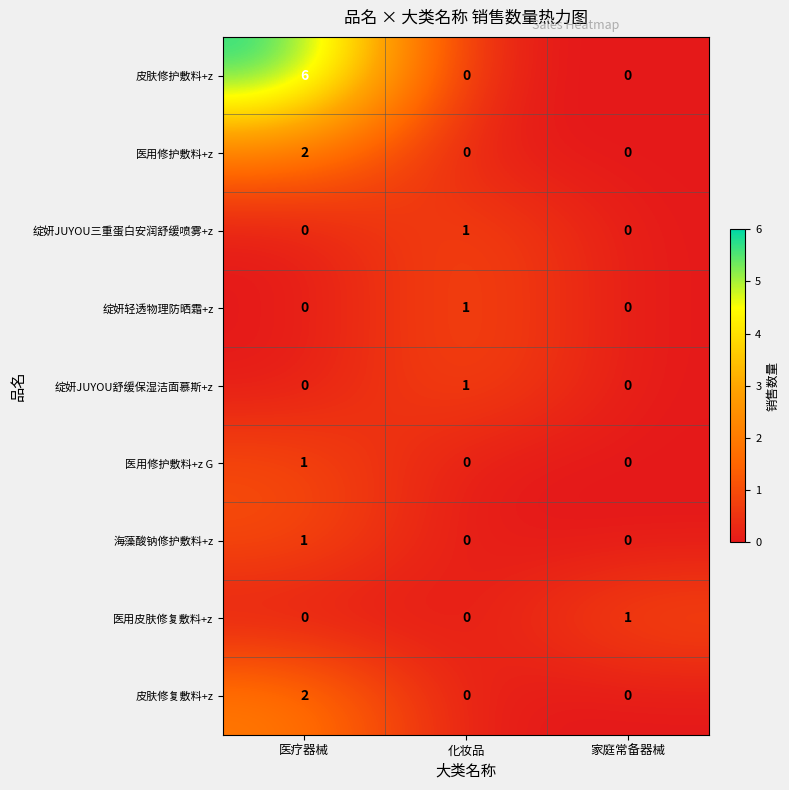

Is it true that 绽妍轻透物理防晒霜+z equals 2 at 化妆品?

False